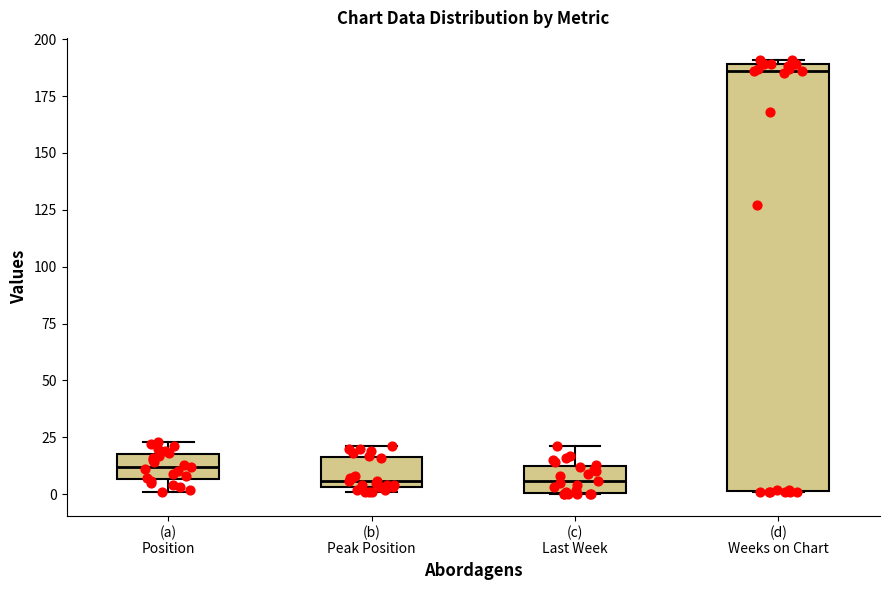

Where is the upper edge of the box for (d) Weeks on Chart on the y-axis? The values are not printed on the chart, so give them approximately, as read against the axis.

190